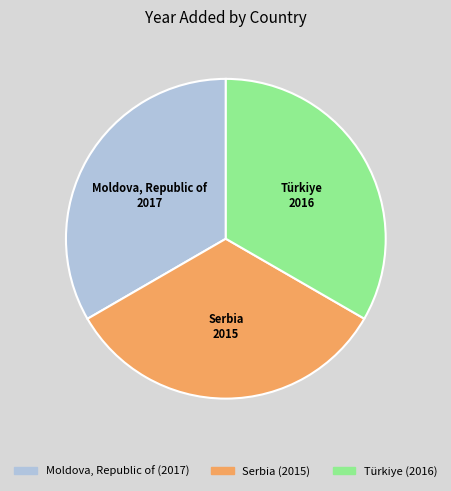

How many slices are in this pie chart?

3